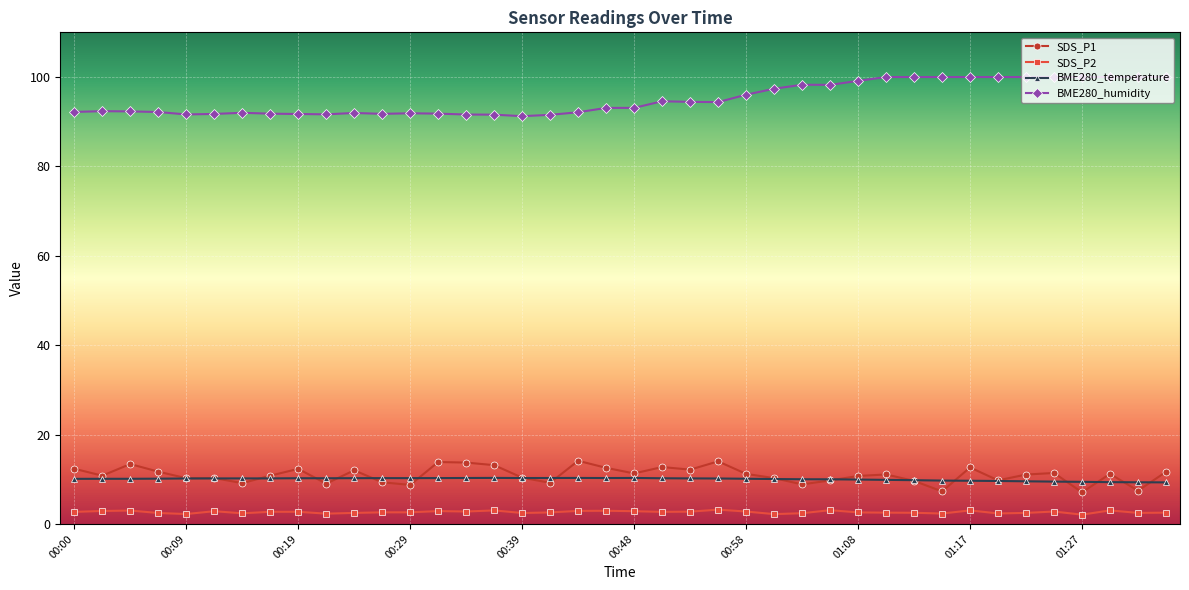

What is the value of the BME280_temperature point at the 8th from the left?

10.2